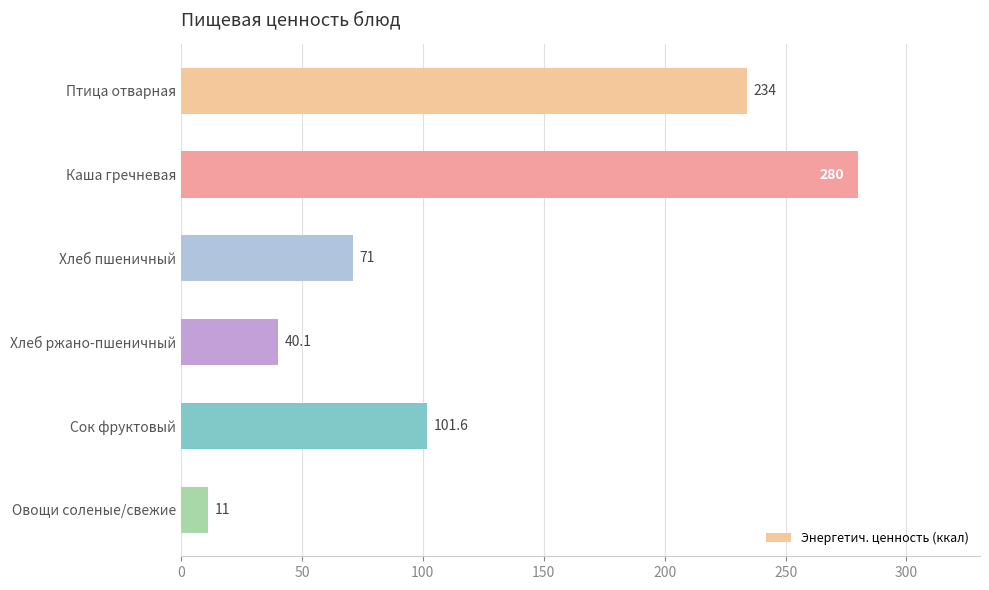

What is the ratio of the value at Овощи соленые/свежие to the value at Хлеб ржано-пшеничный?

0.3